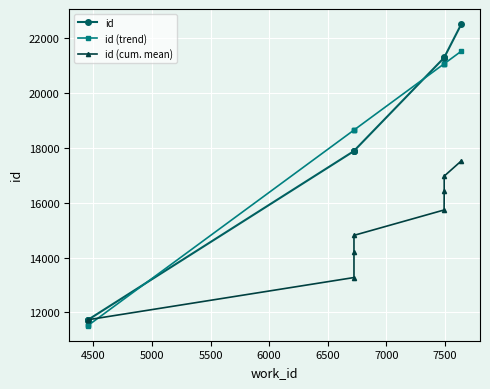

What is the difference between the maximum and minimum values in the id (trend) series?

10009.9